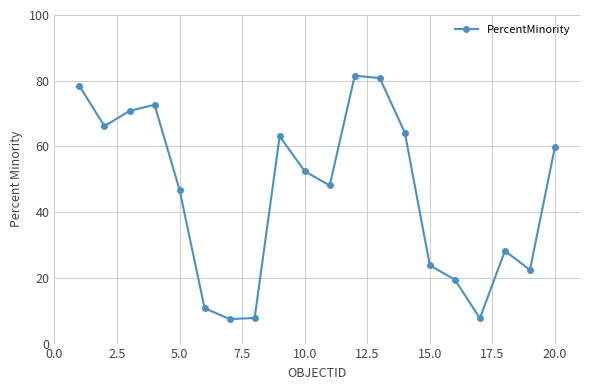

How many interior local peaks (higher than both neighbors) does the data have?

4